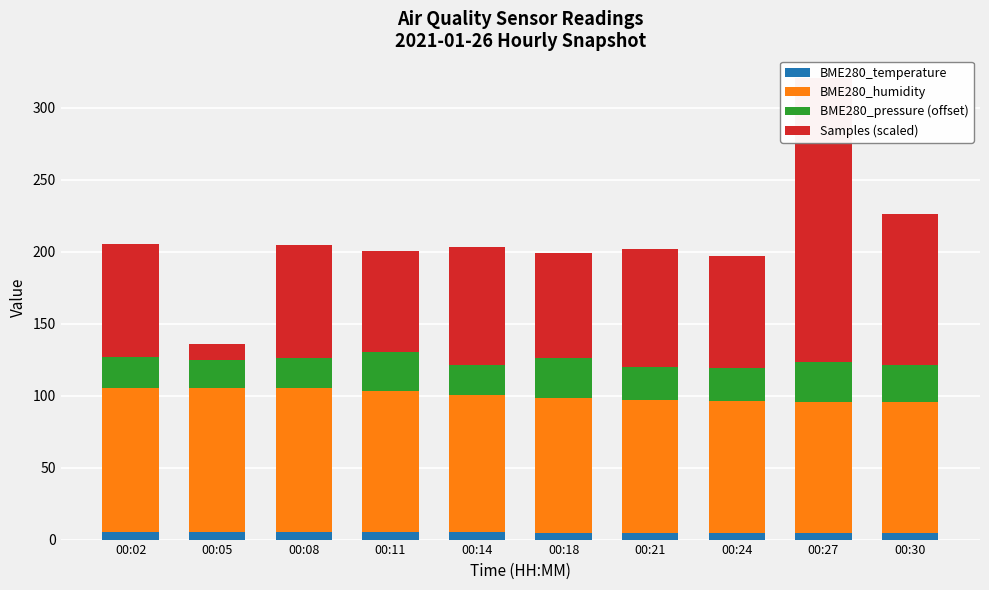

Rank the series by their maximum value, from lowest to highest.

BME280_temperature, BME280_pressure (offset), BME280_humidity, Samples (scaled)